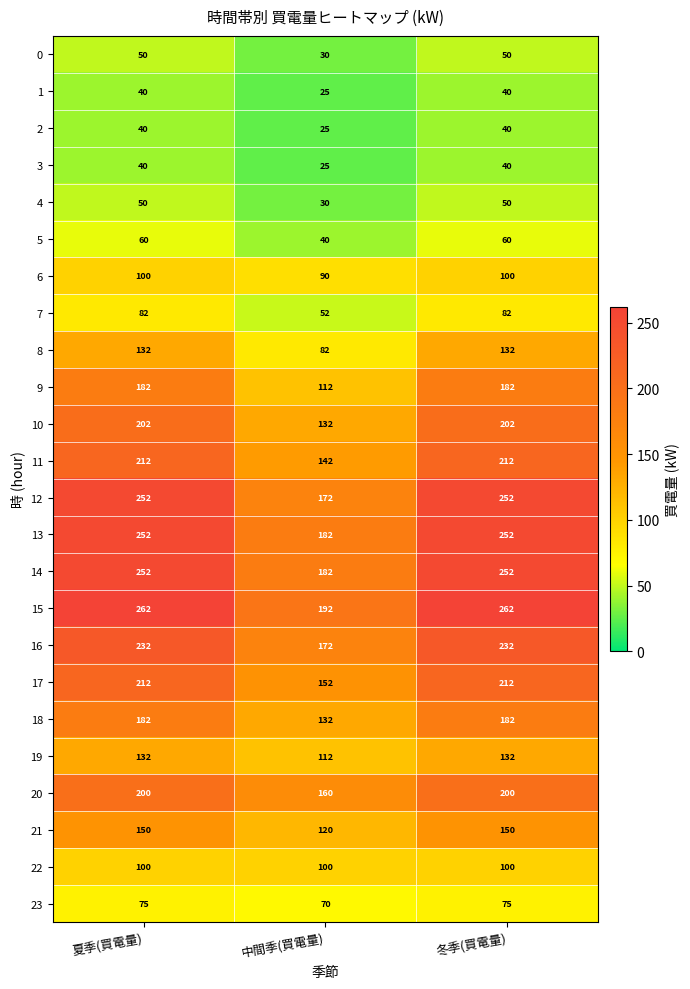

What is the maximum value for 19?

132